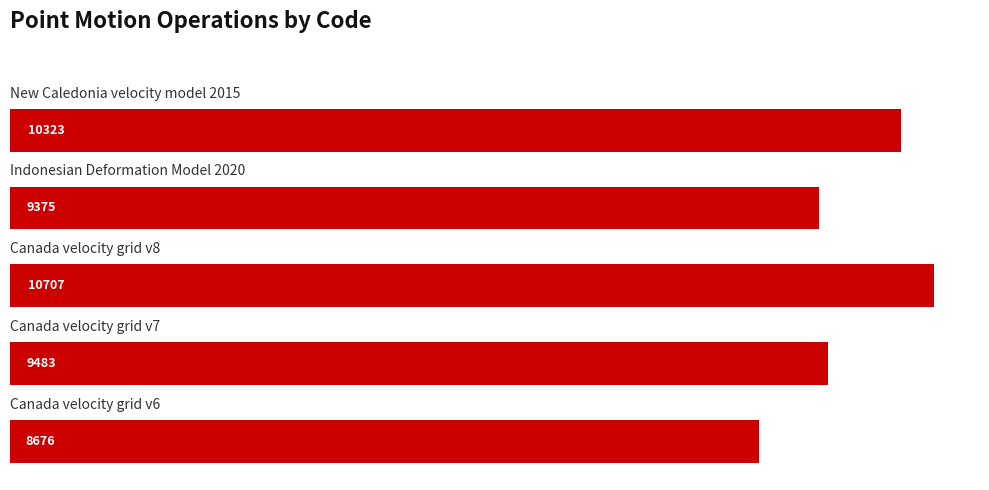

What is the average value?

9713